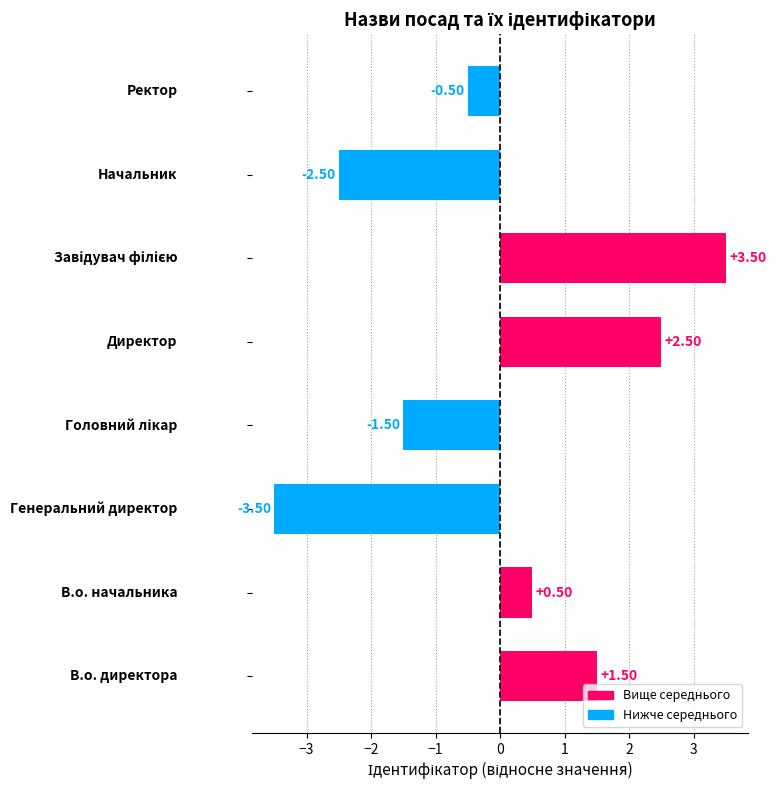

What is the greatest value displayed?

3.5